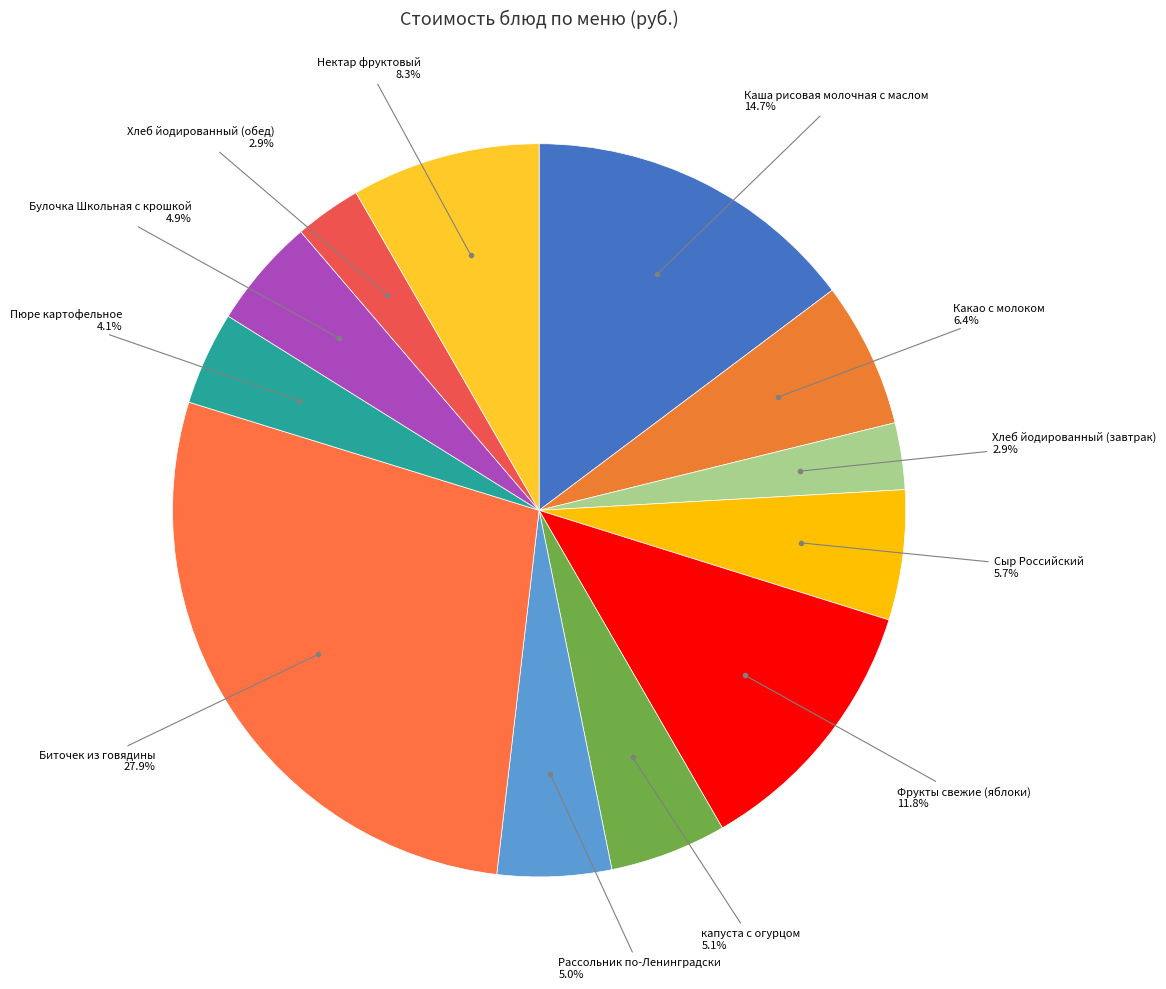

To the nearest percent, what is the average slice percentage?

8%